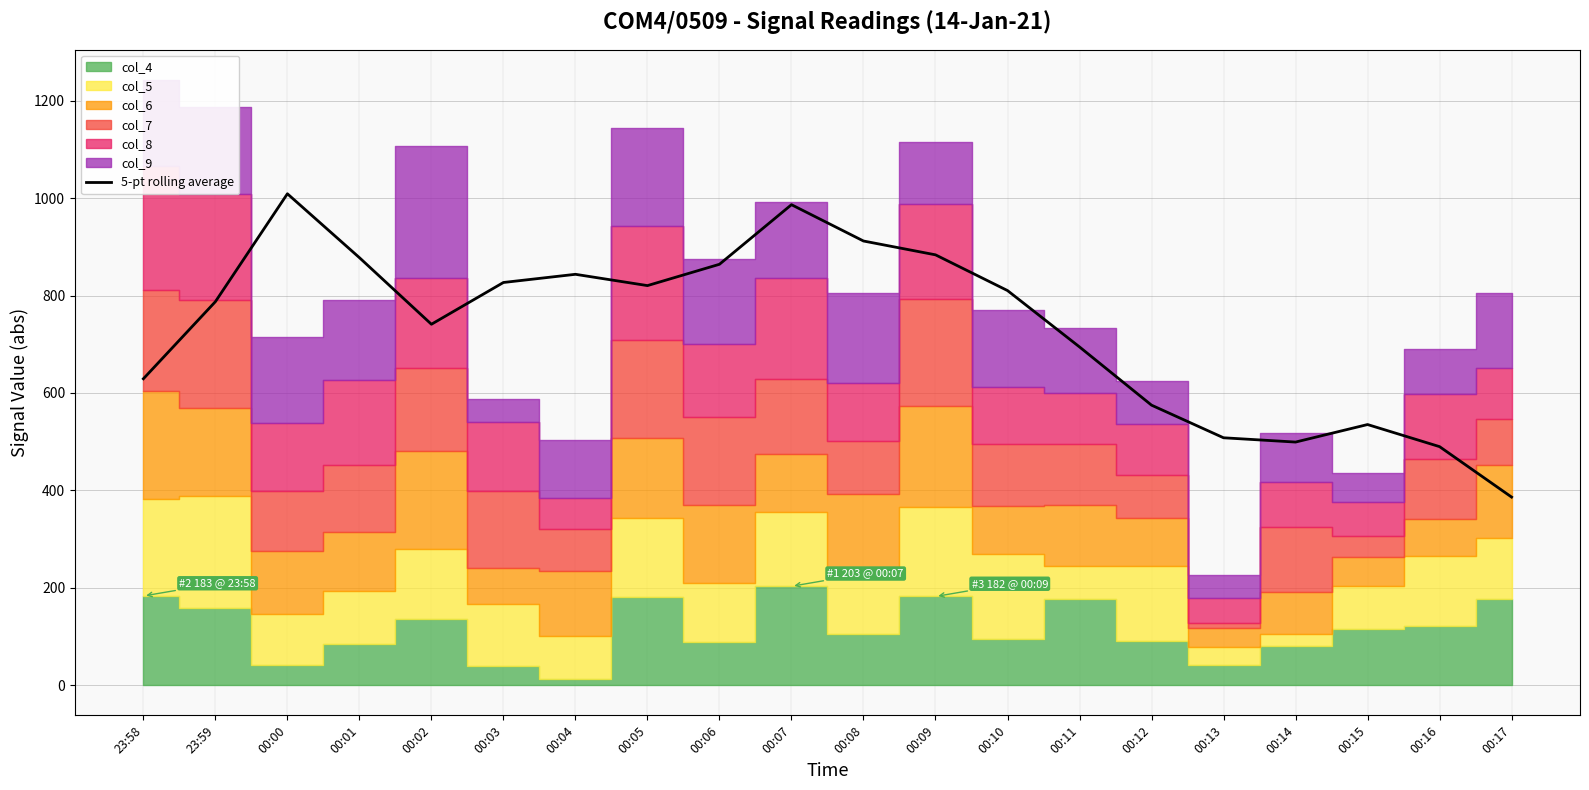

What is the difference between the second highest and minimum values?

600.6